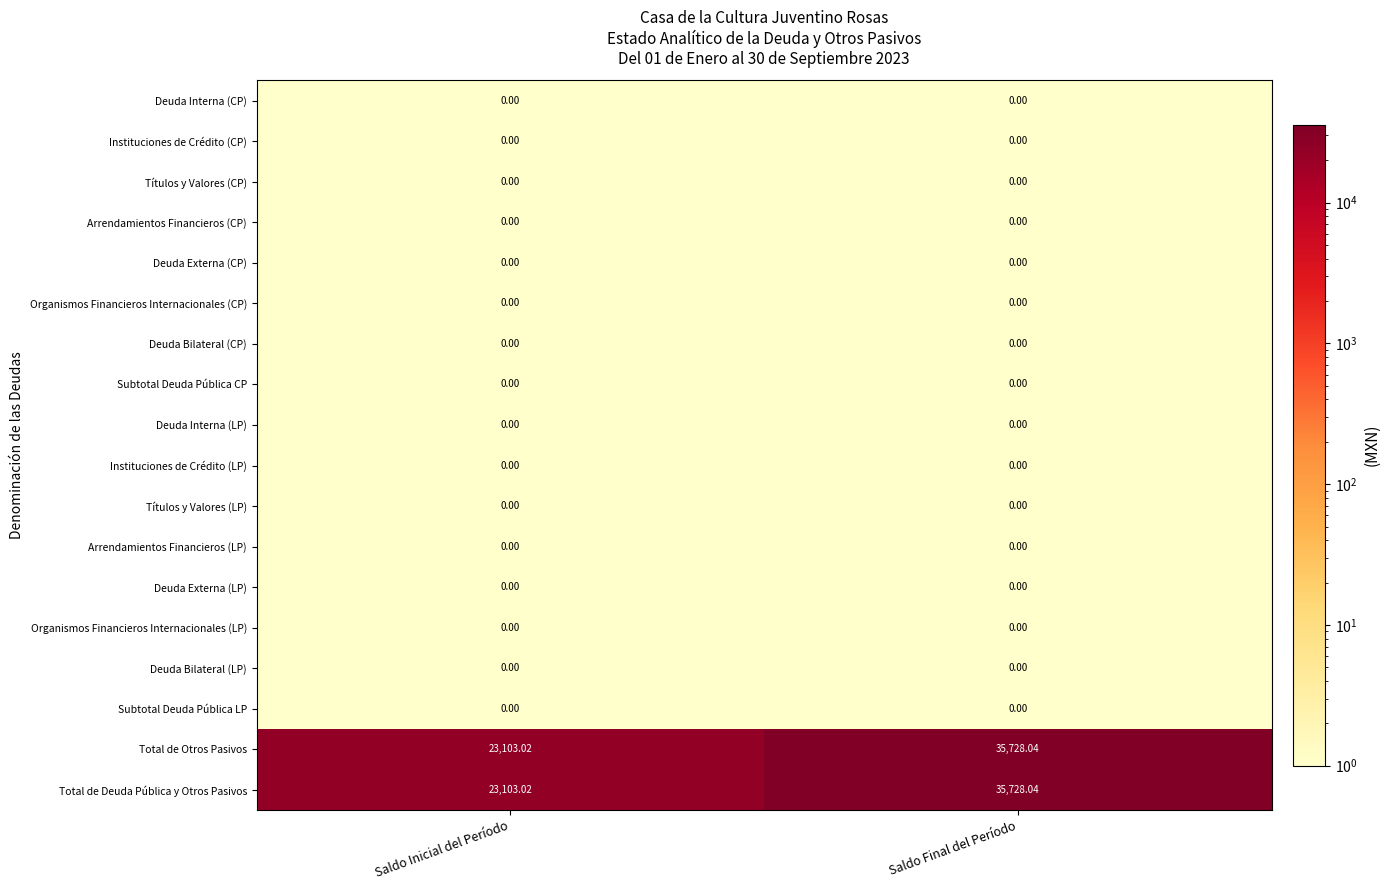

Which category has the highest value across all series?

Saldo Final del Período